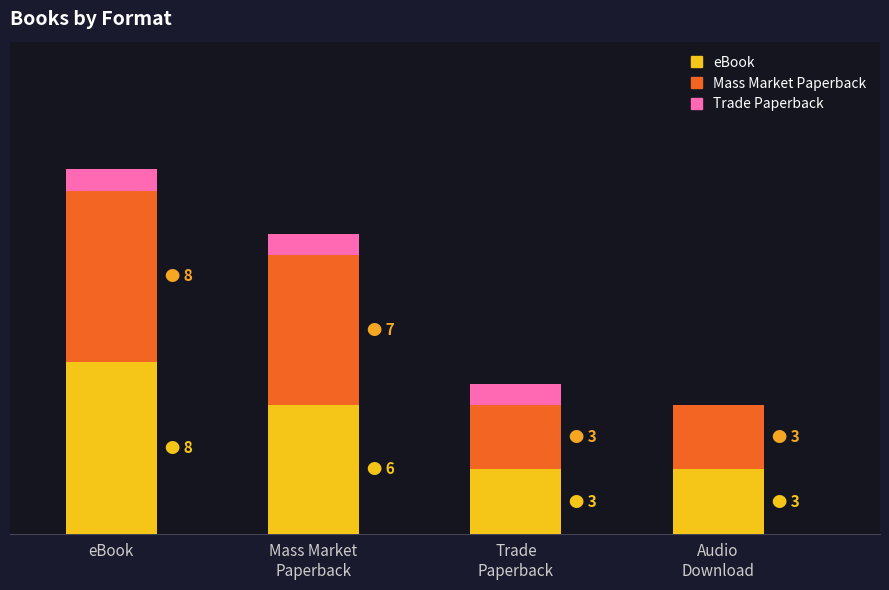

Are the bars grouped side by side (vs. stacked)?

No